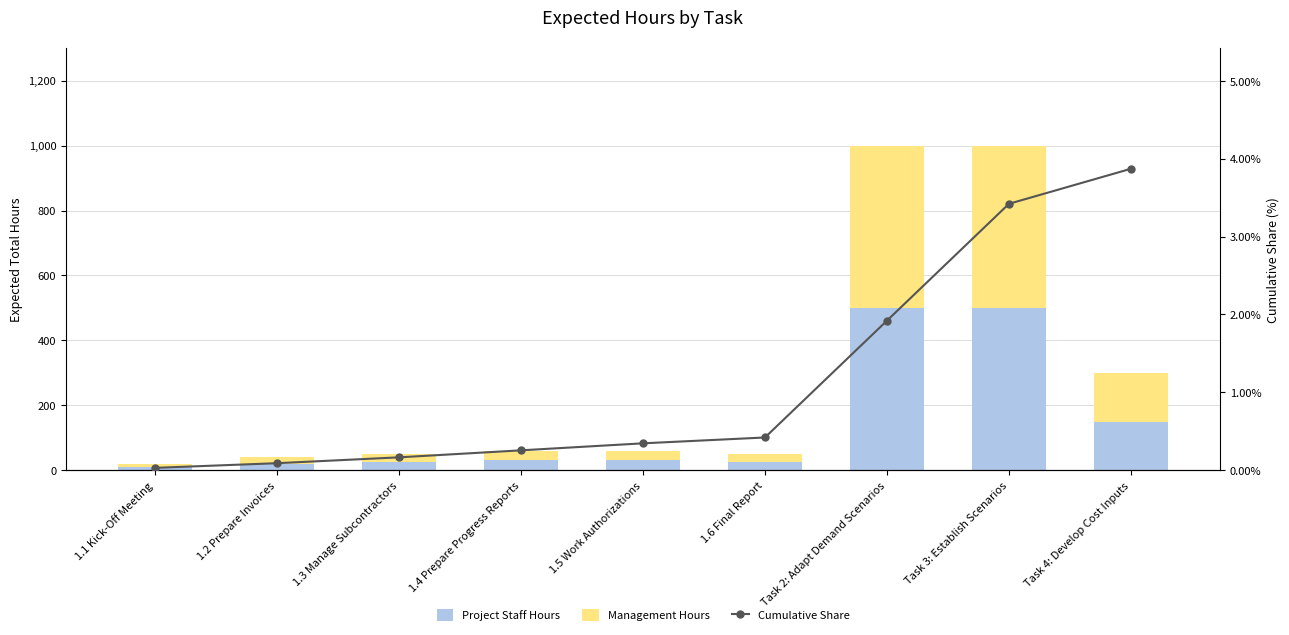

Which series has the largest total across all categories?

Project Staff Hours